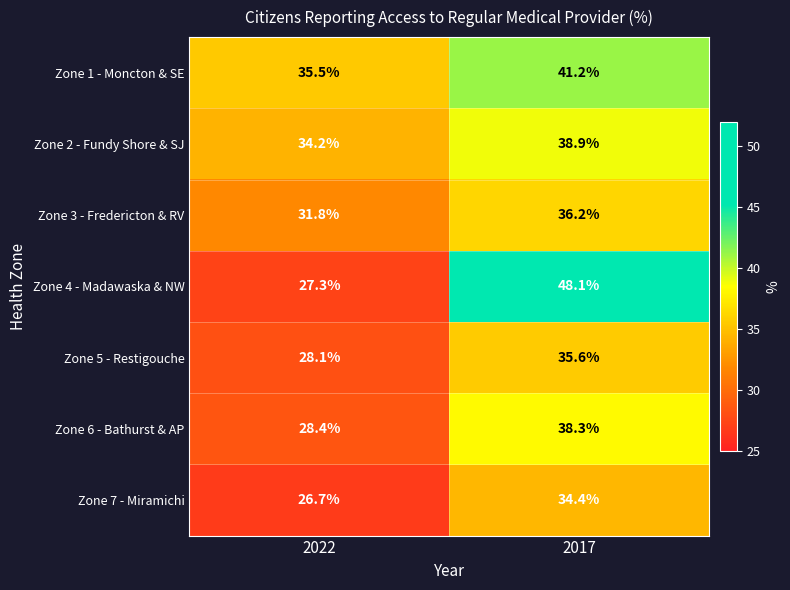

What is the sum of all Zone 5 - Restigouche values?

63.7